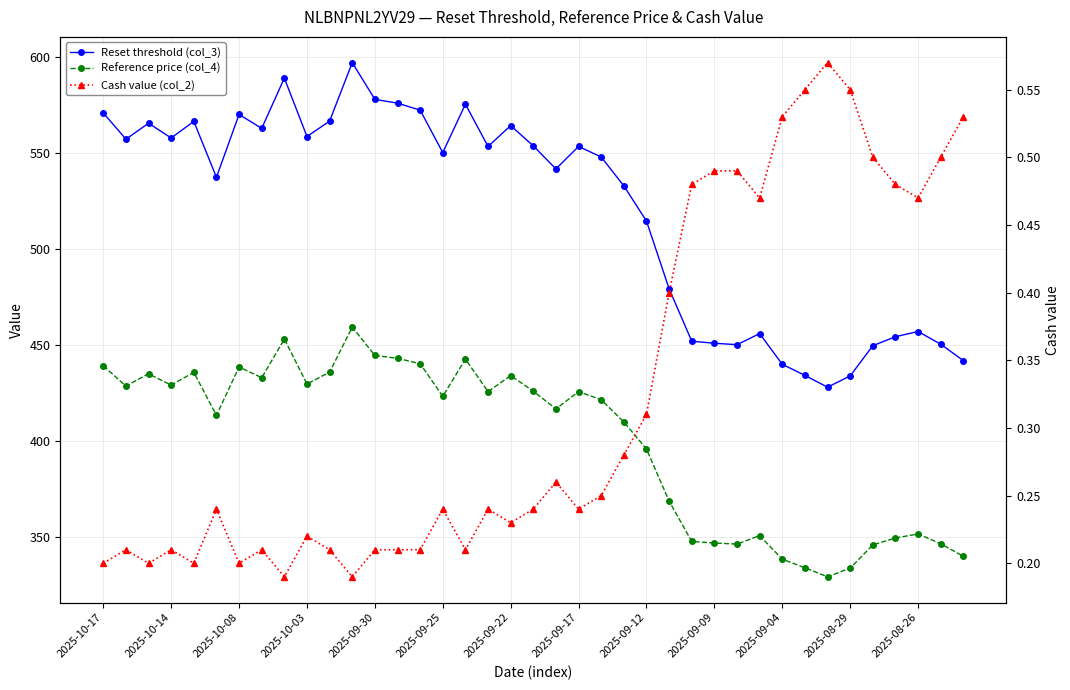

Which category has the highest value in the Cash value (col_2) series?

32